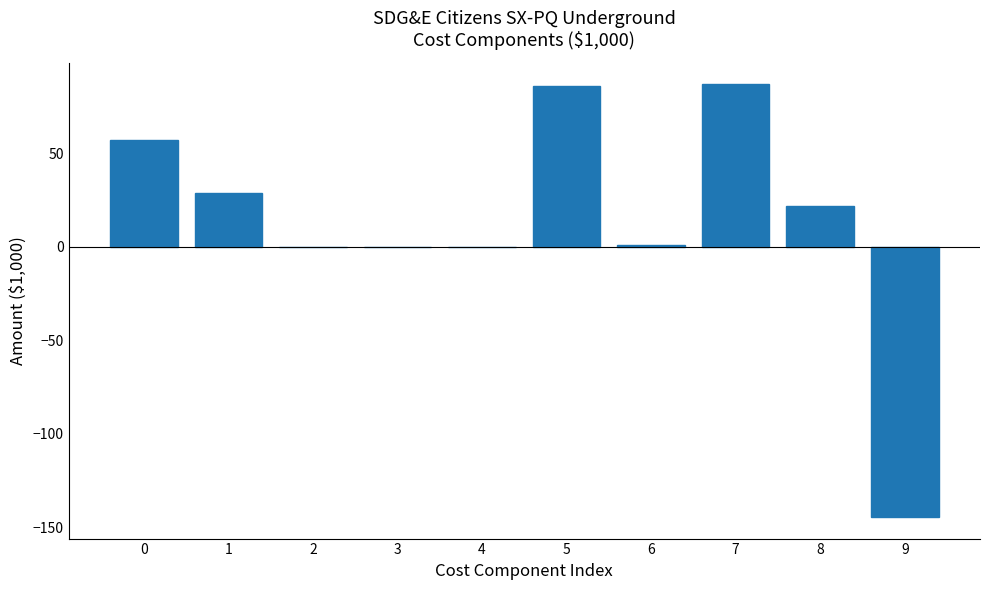

What is the sum of the values at 8 and 0?

78.9